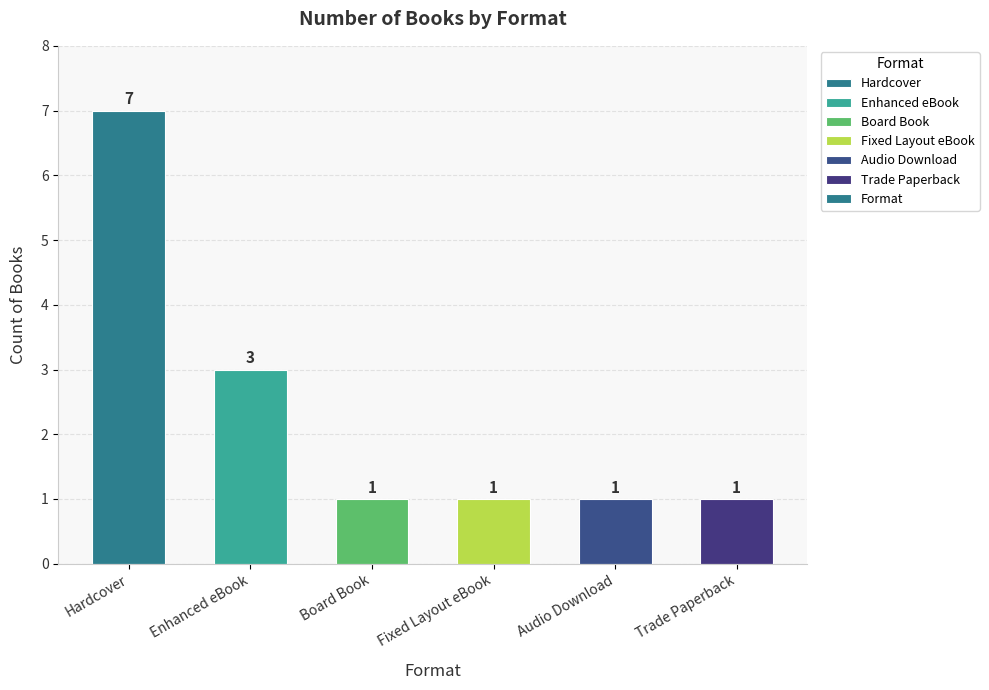

What is the value of the 5th bar from the left?

1